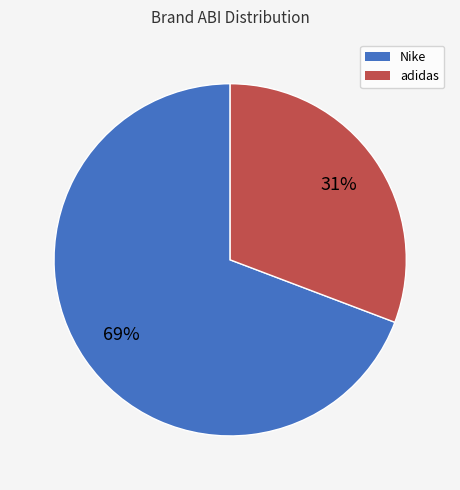

Is there a majority slice in this chart?

Yes